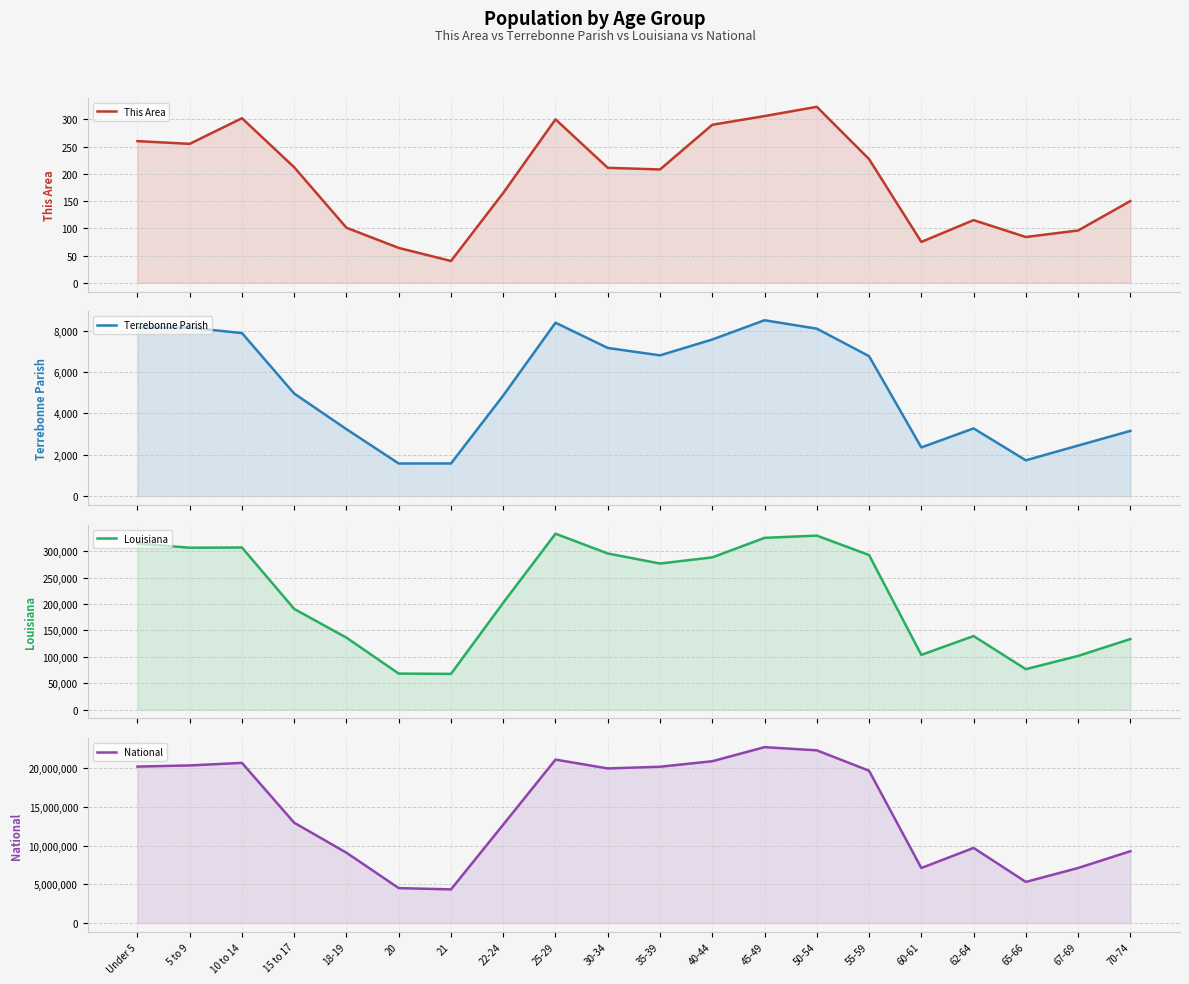

Is it true that This Area equals 378 at 30-34?

False